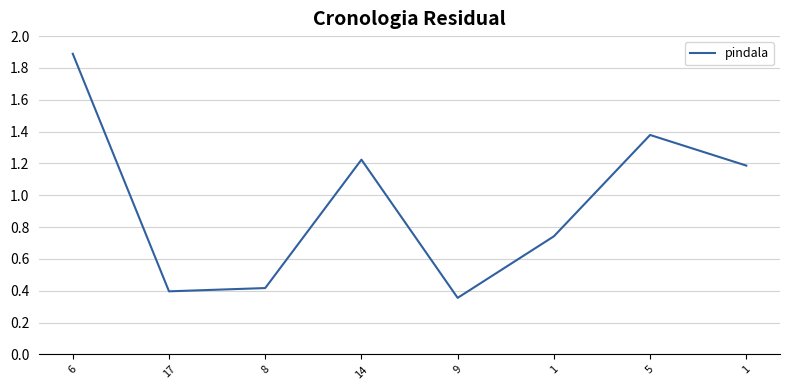

Reading right to left, list all the values displayed in this chart.

1=1.2	5=1.4	1=0.7	9=0.4	14=1.2	8=0.4	17=0.4	6=1.9